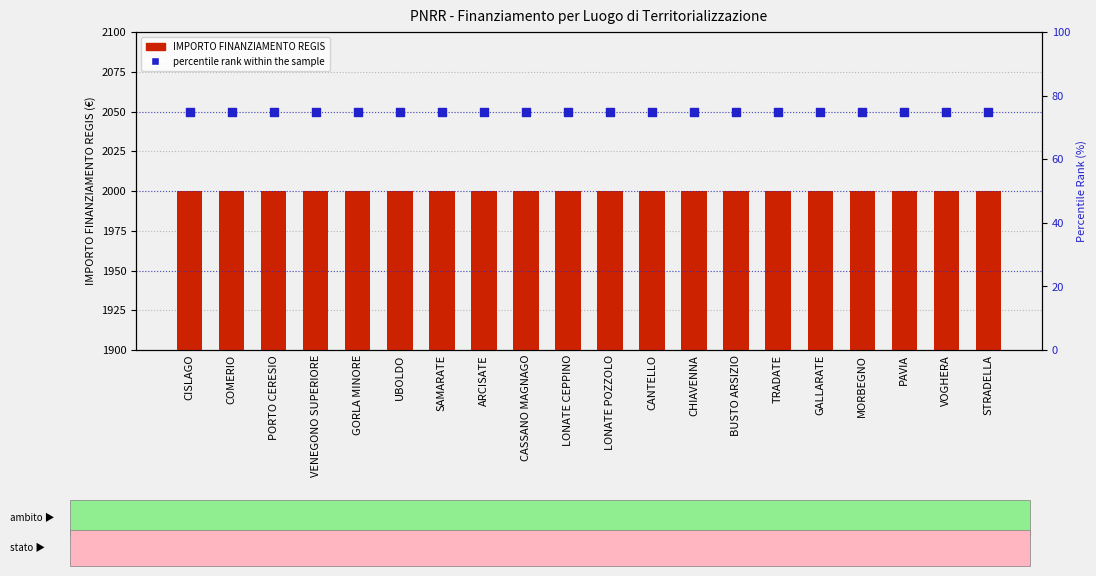

At how many categories does at least one series exceed 1670?

20